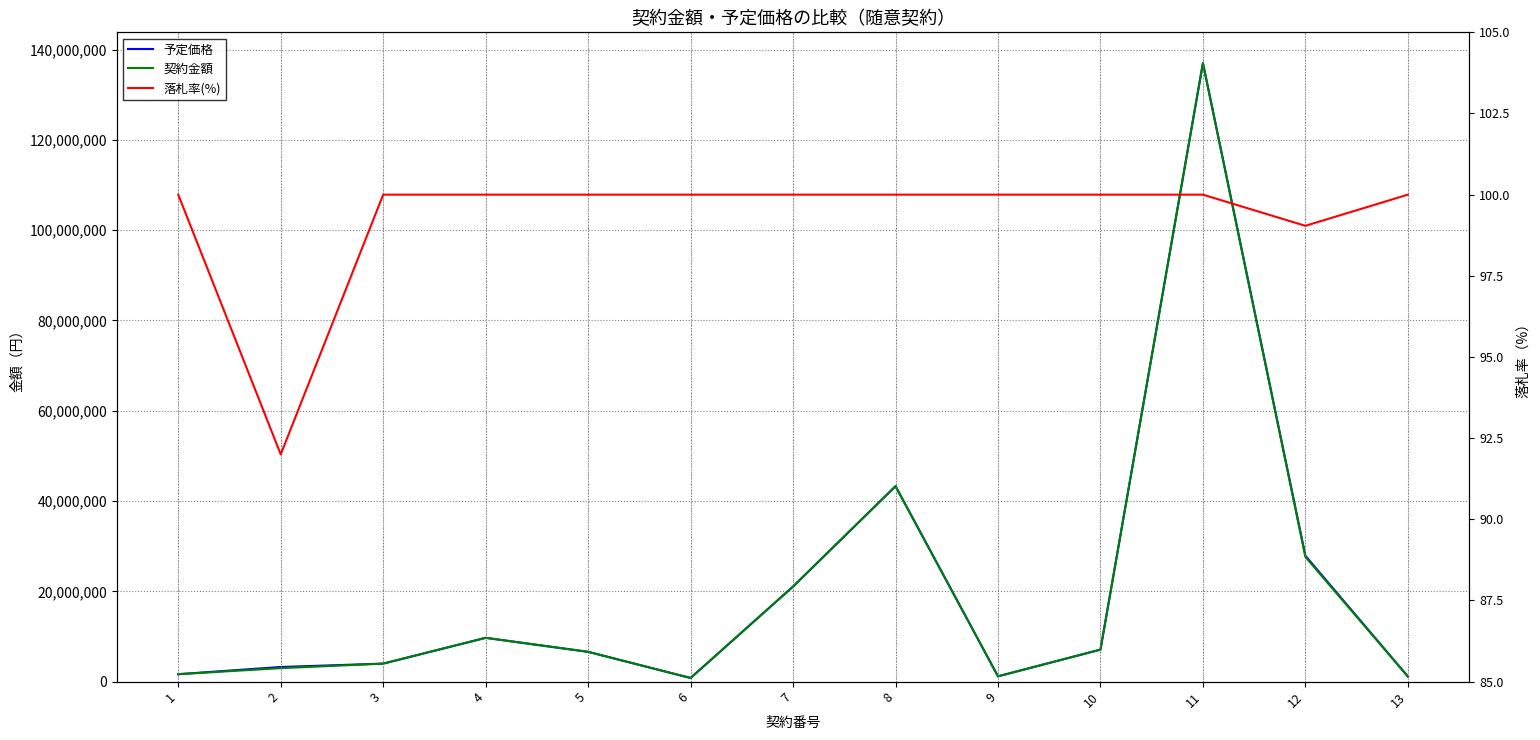

What is the value of the 契約金額 point at the 6th from the left?

804000.0